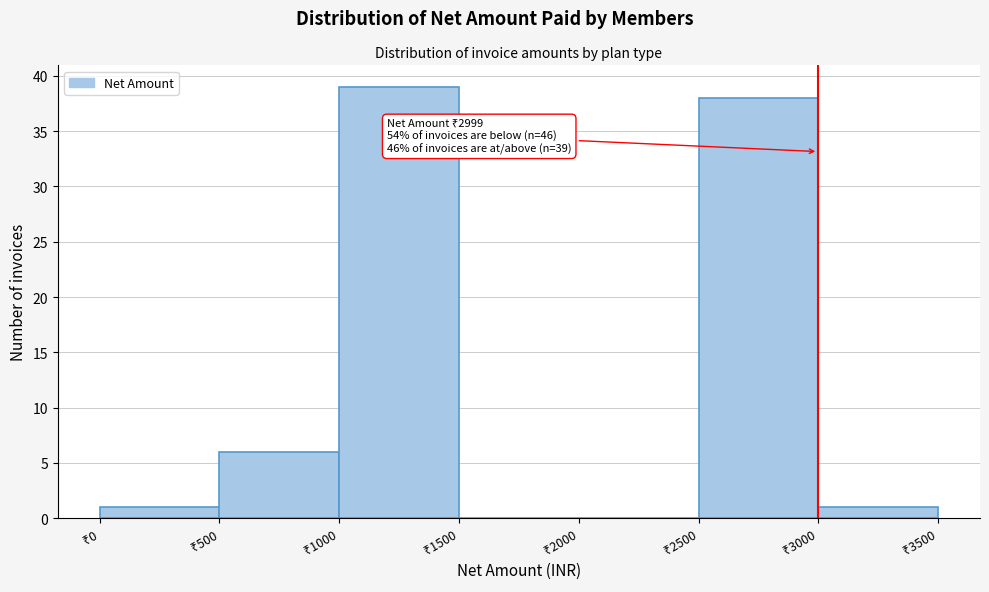

Over which range of the x-axis is the bar tallest?

1000 to 1500